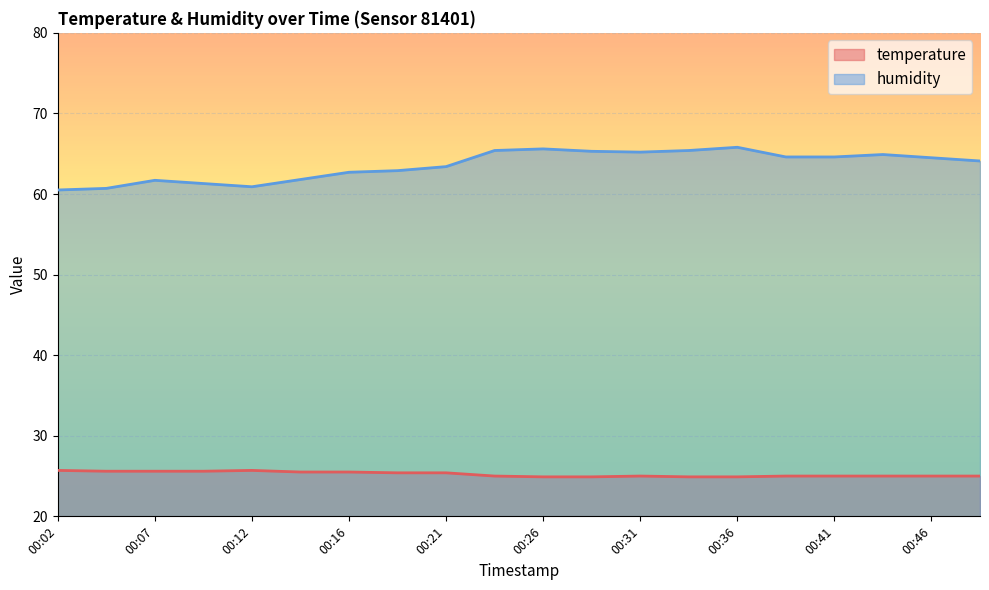

What are all the series names shown in the legend?

temperature, humidity